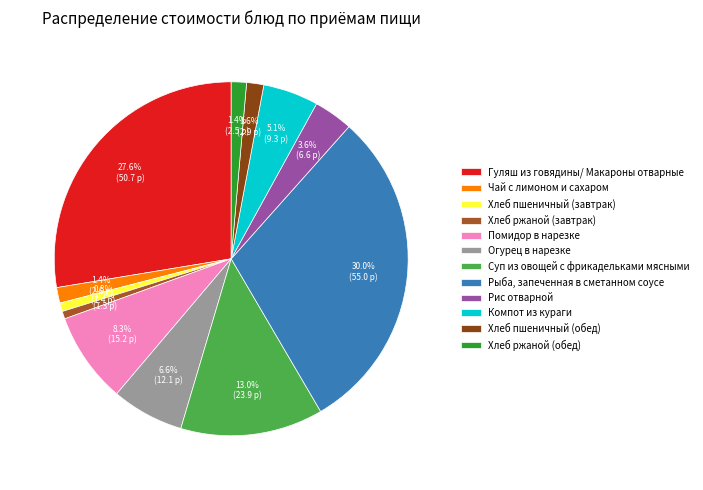

The Хлеб пшеничный (обед) slice represents 2% of the pie. True or false?

True